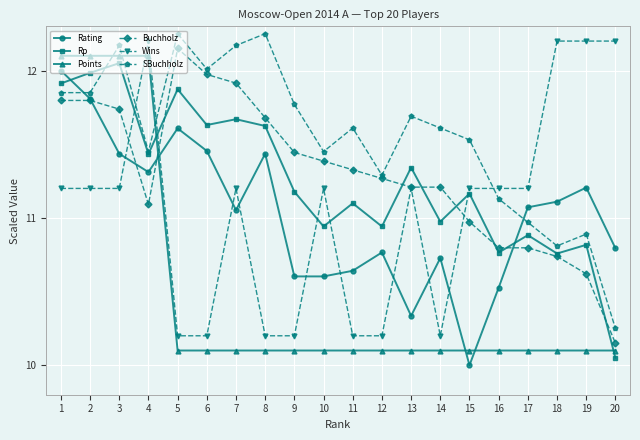

True or false: SBuchholz has a value of 20.7 at 6.

False